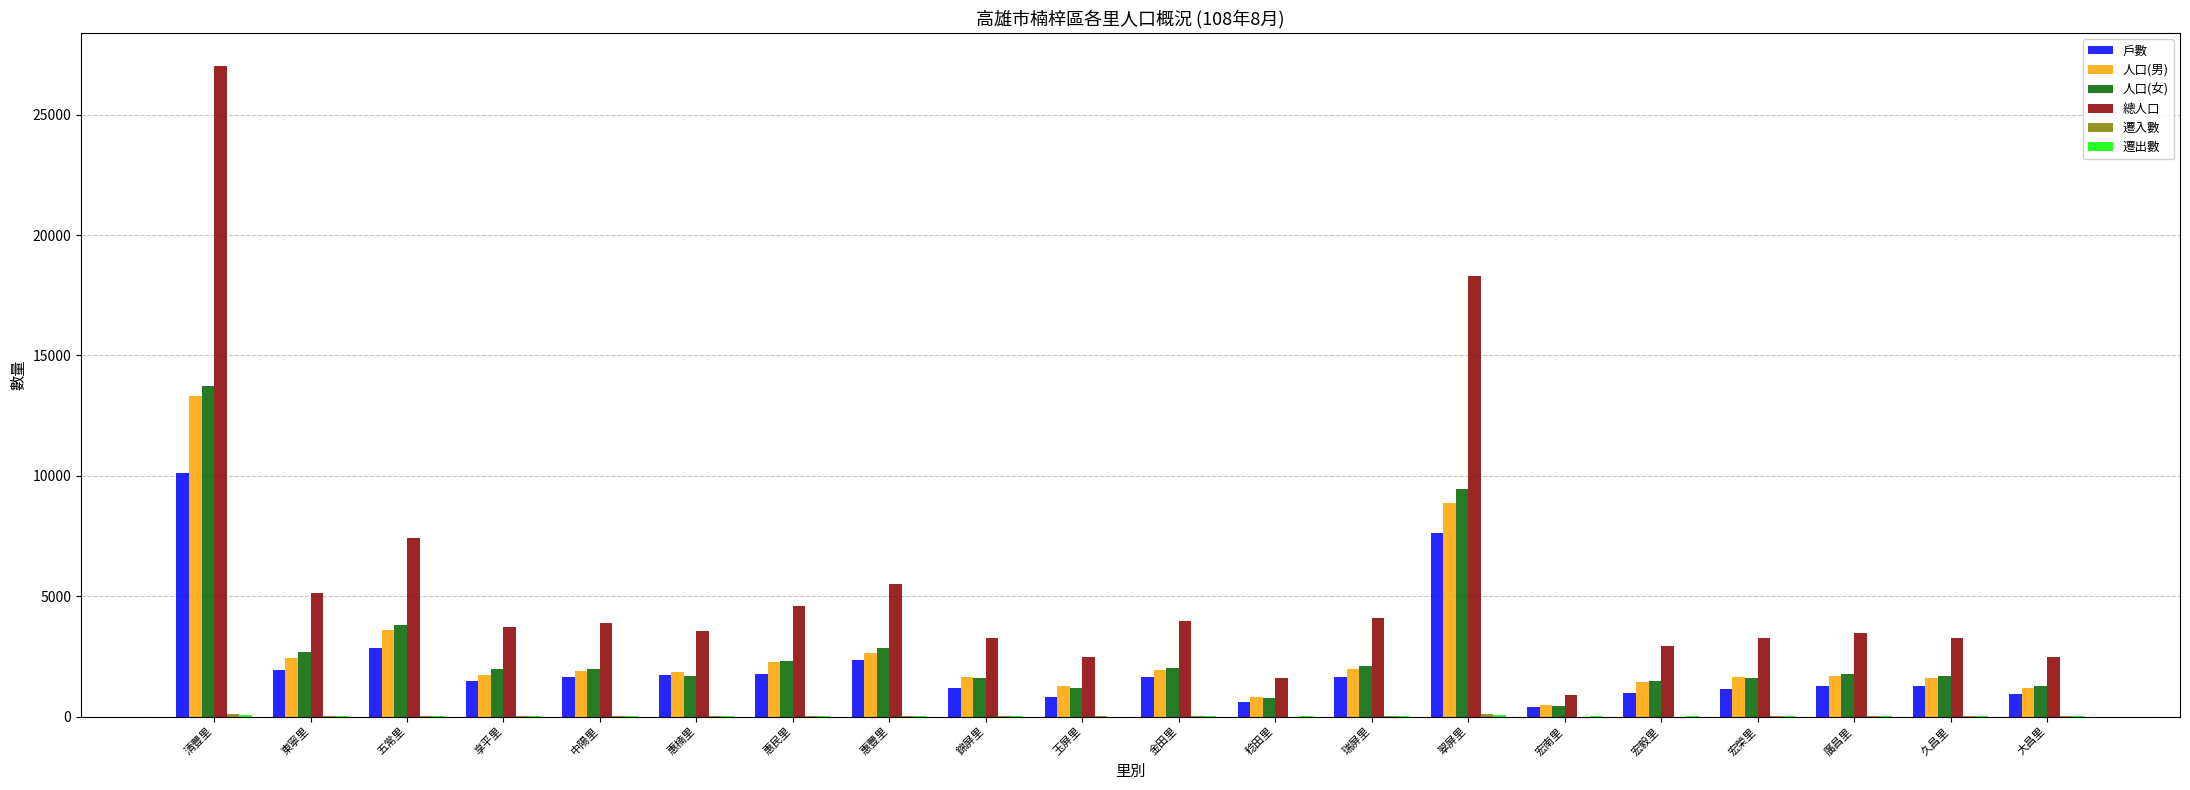

What is the total value across all series at 廣昌里?

8188